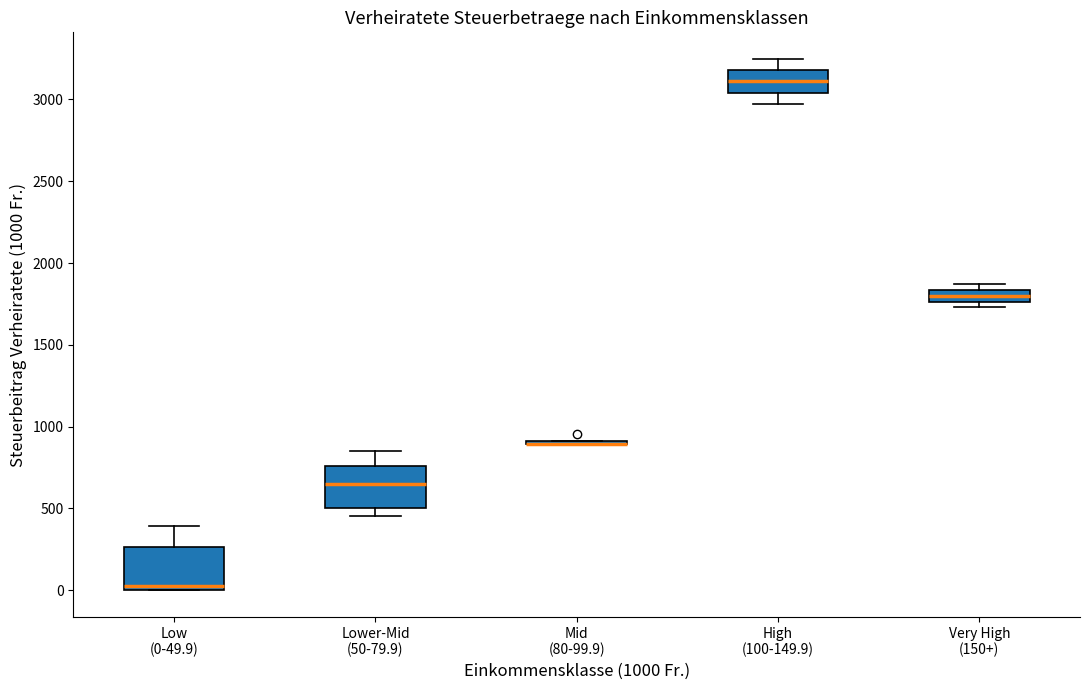

Where does the median line of the box for Very High (150+) sit on the y-axis? The values are not printed on the chart, so give them approximately, as read against the axis.

1800